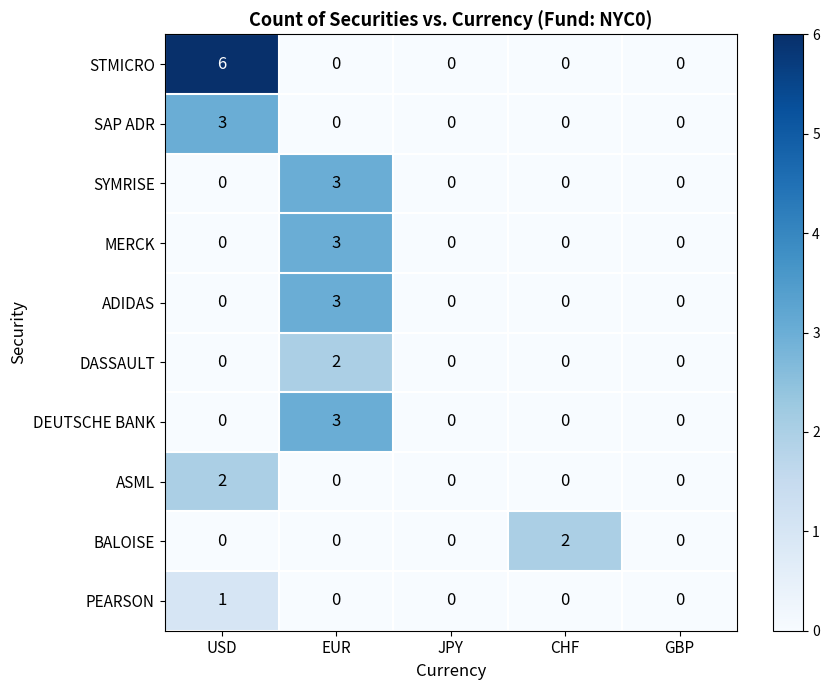

Which series has the largest total across all categories?

STMICRO